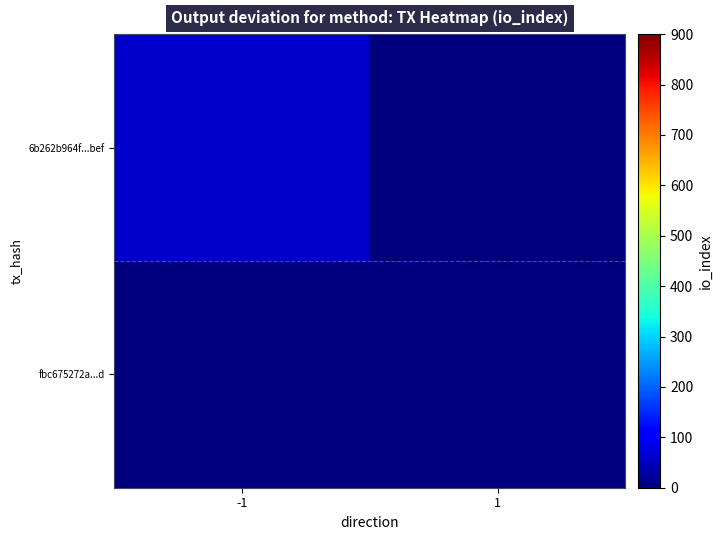

At which category is the sum across all series the highest?

-1